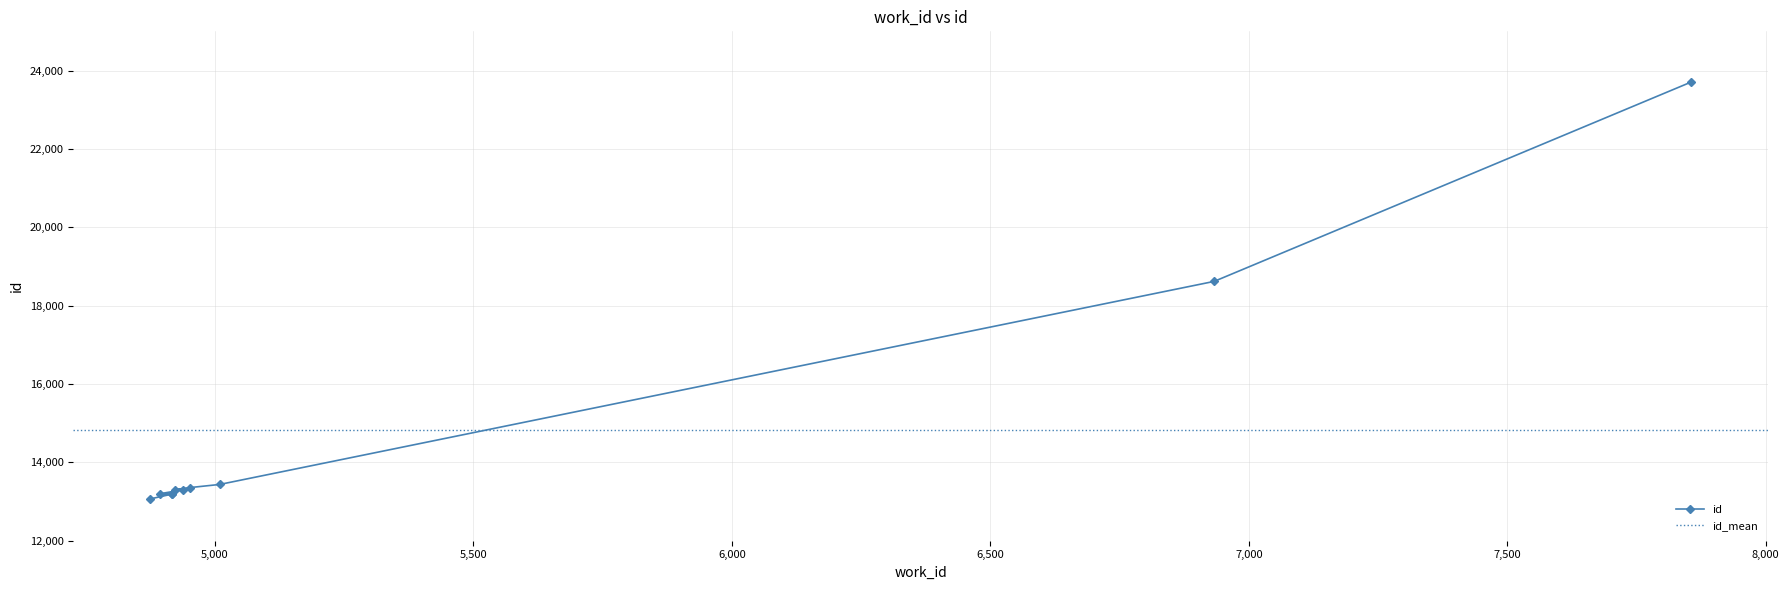

At which category does the chart reach its peak across all series?

7856